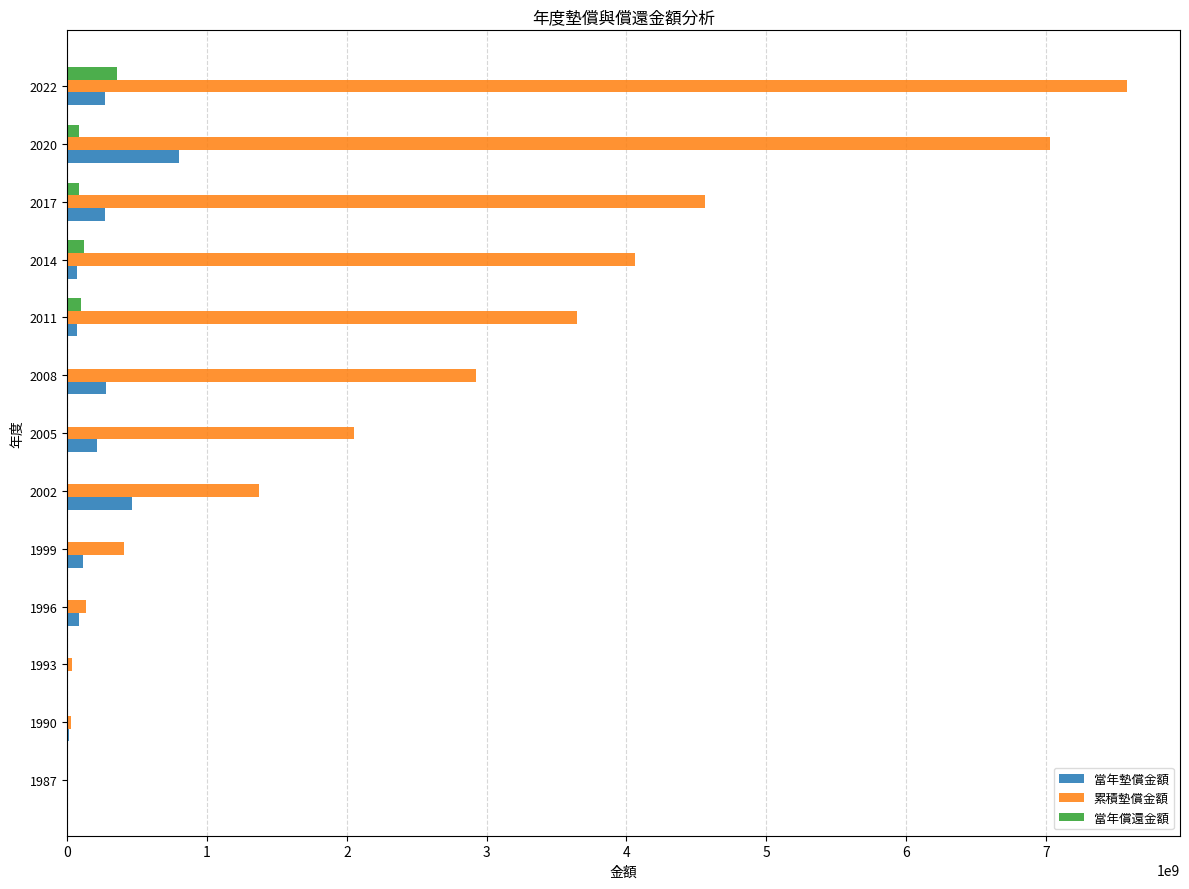

What is the sum of all 累積墊償金額 values?

33836523679